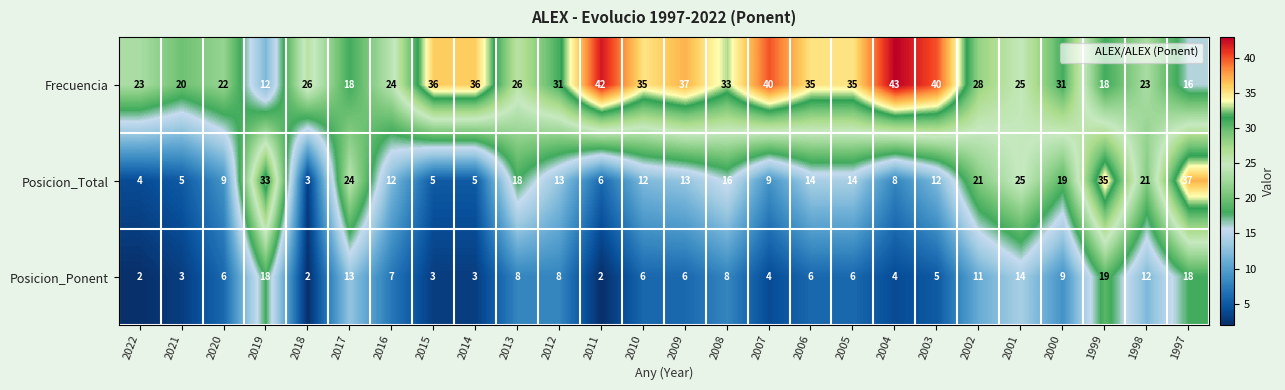

Which series has the widest spread of values?

Posicion_Total